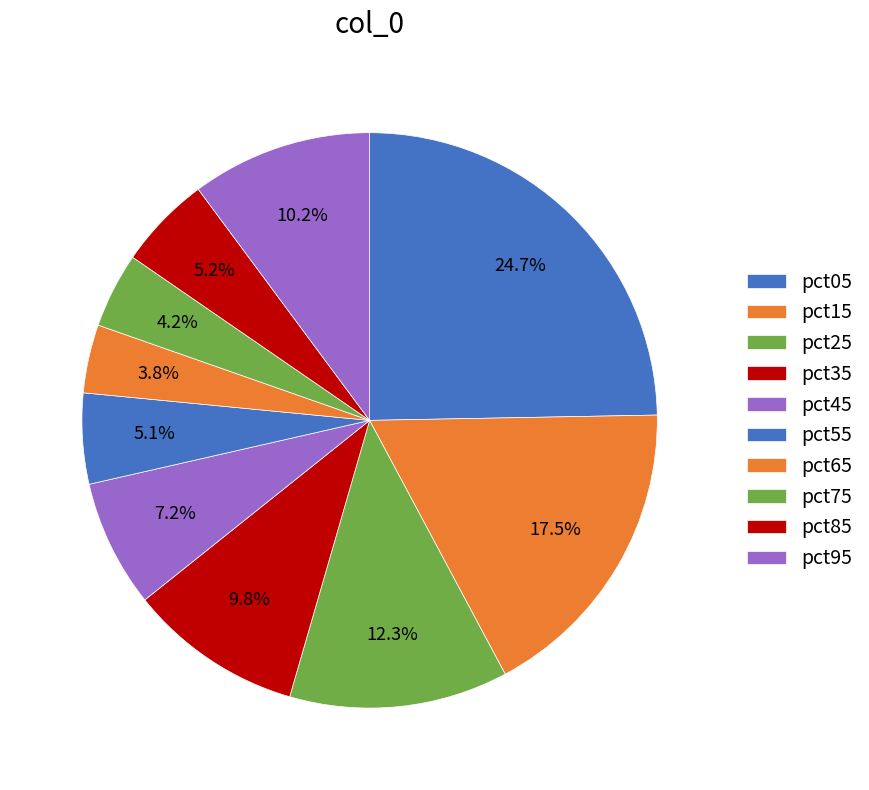

Count the number of slices in the pie.

10